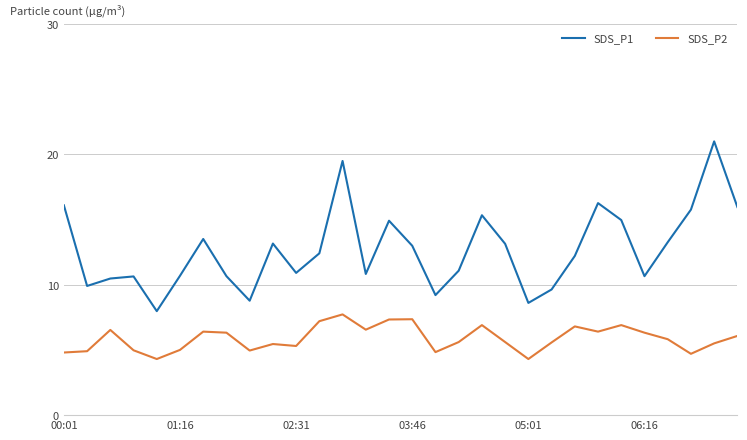

List the series in order of their peak value, highest first.

SDS_P1, SDS_P2